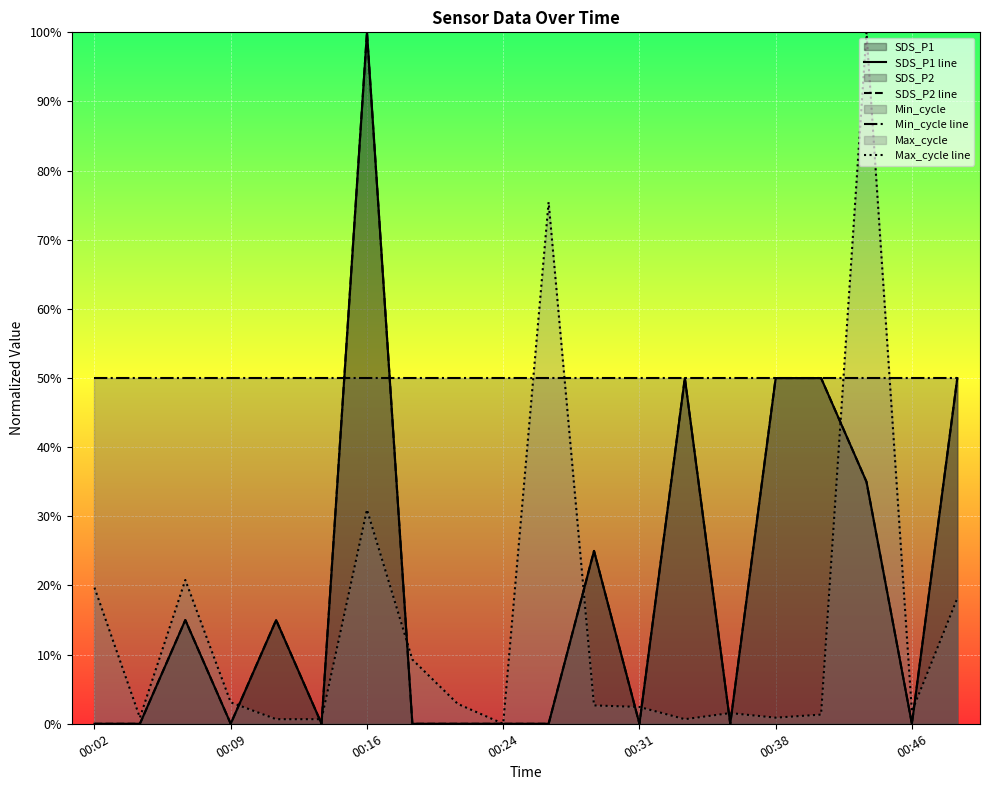

True or false: SDS_P2 line and Max_cycle line intersect in this chart.

True